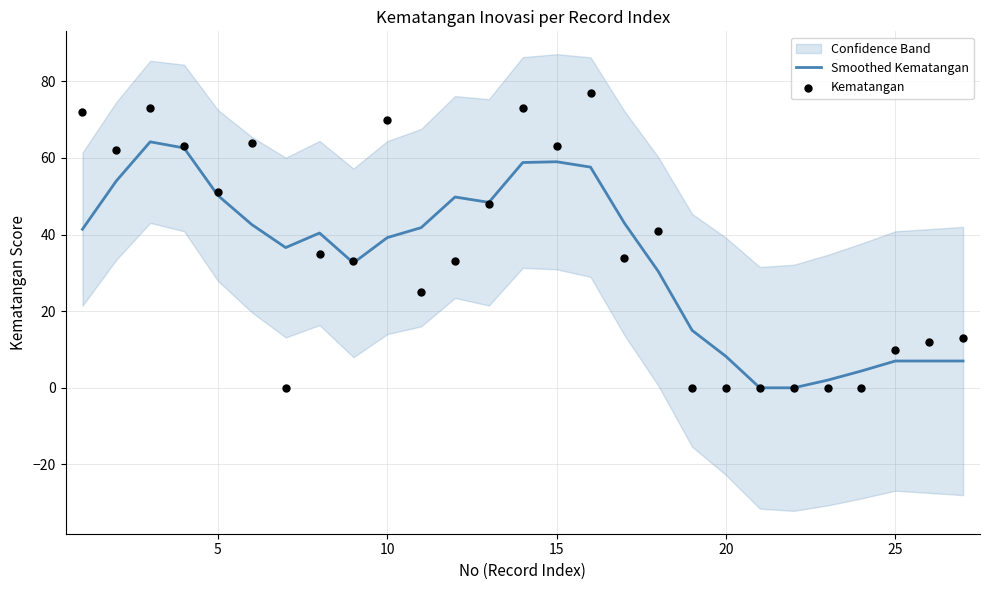

Which series contains the lowest Y value?

Smoothed Kematangan